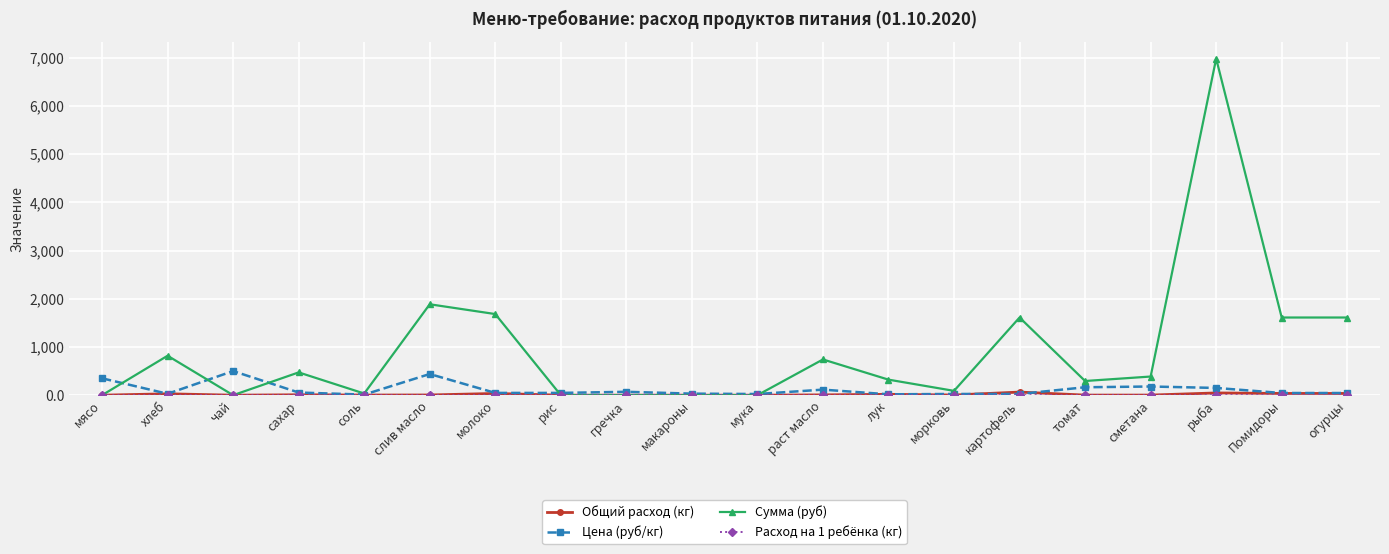

Count the number of data series in this chart.

4